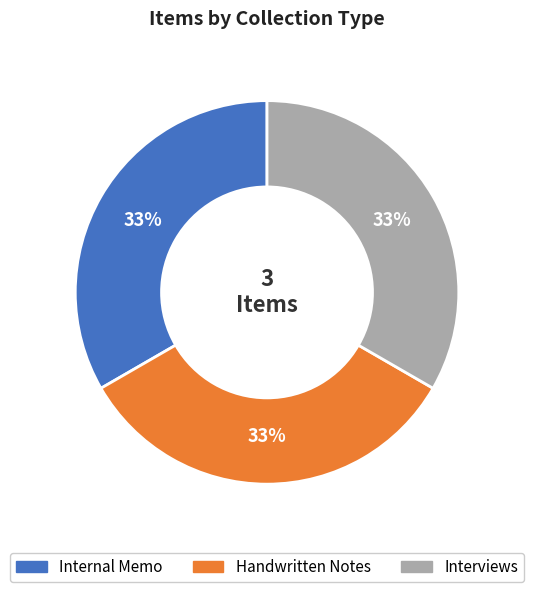

What is the ratio of the value at Internal Memo to the value at Handwritten Notes?

1.0